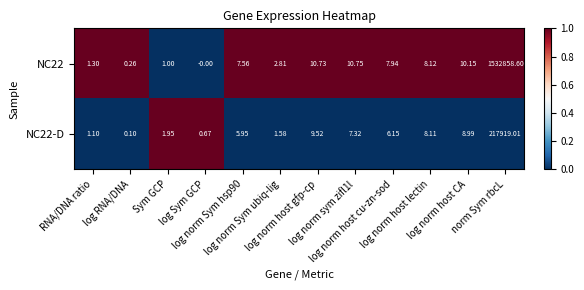

What is the difference between the highest and lowest values at log norm host CA?

1.2